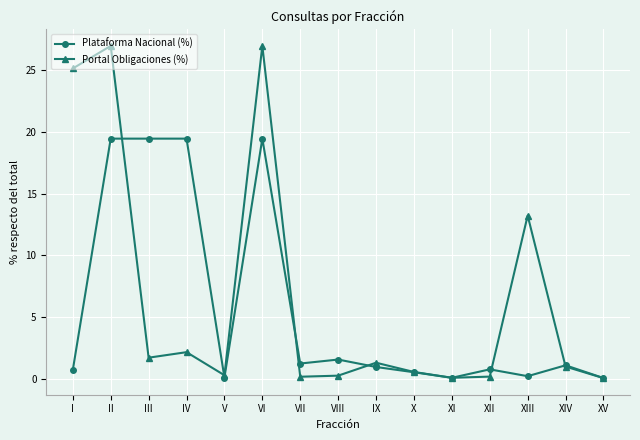

What is the average value of the Portal Obligaciones (%) series?

6.7